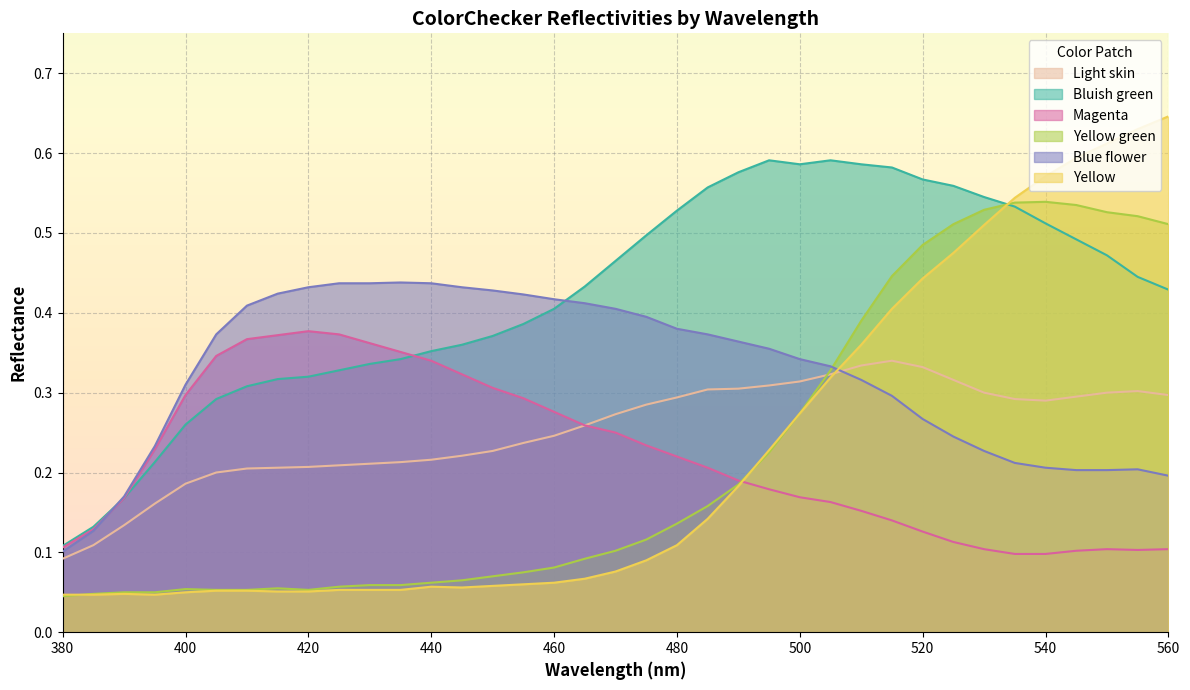

The value of Yellow green at 400 is 0.1. True or false?

False